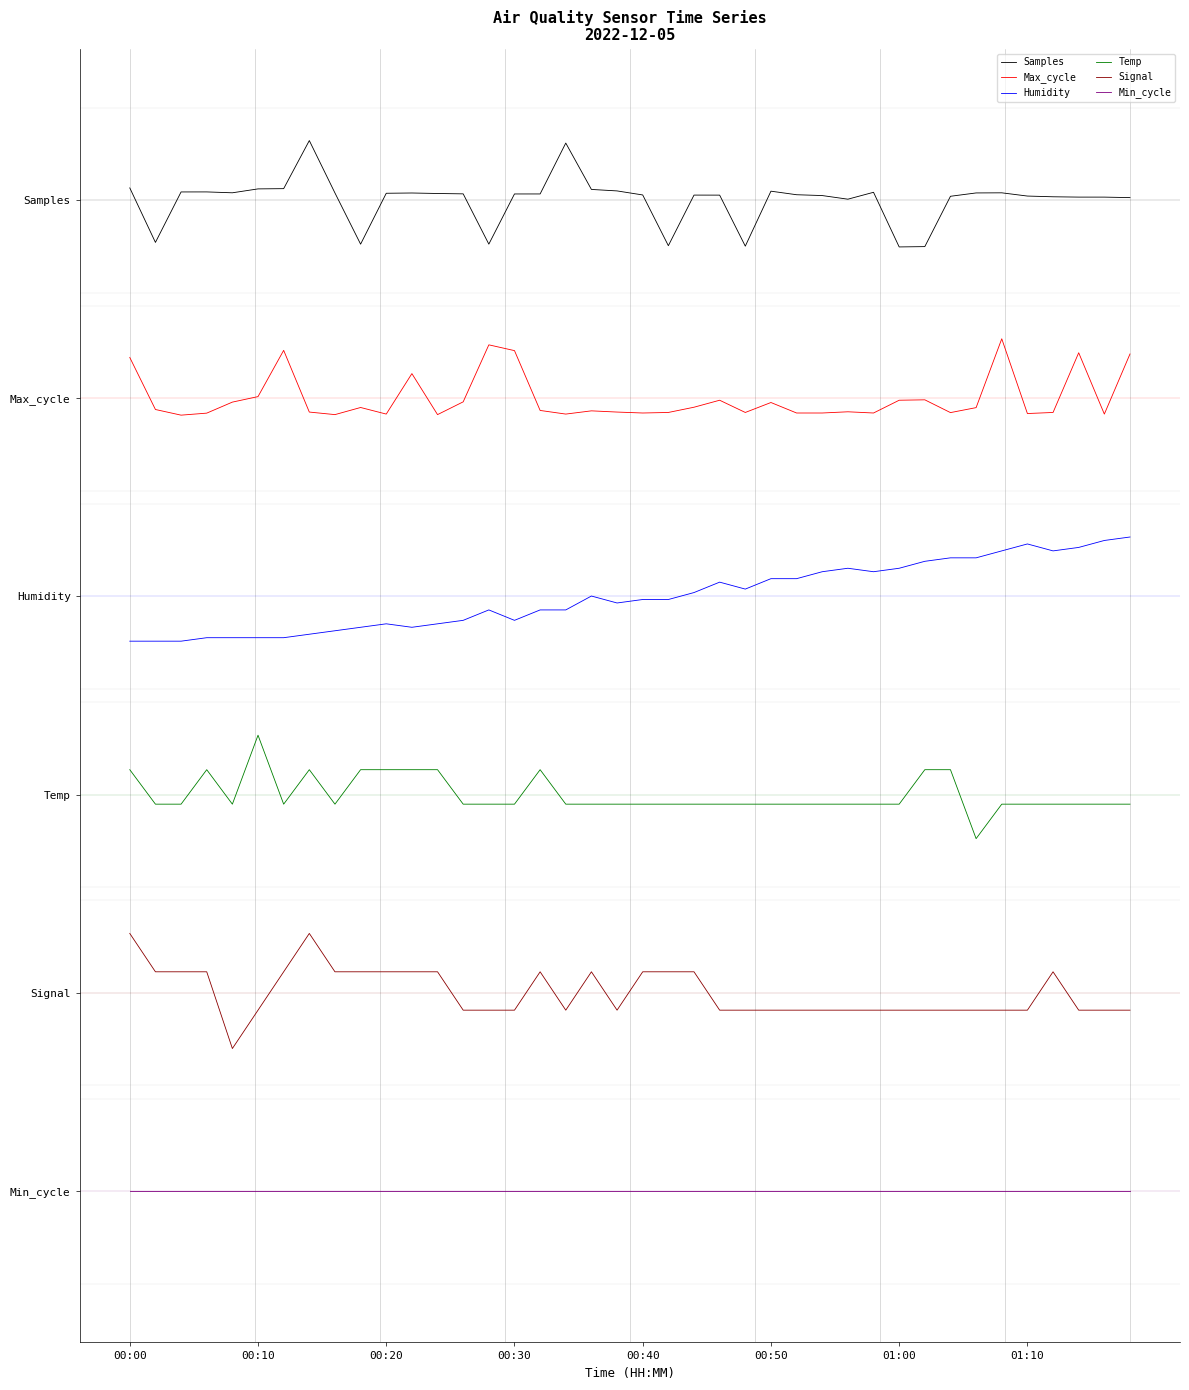

Which series has the largest total across all categories?

Samples